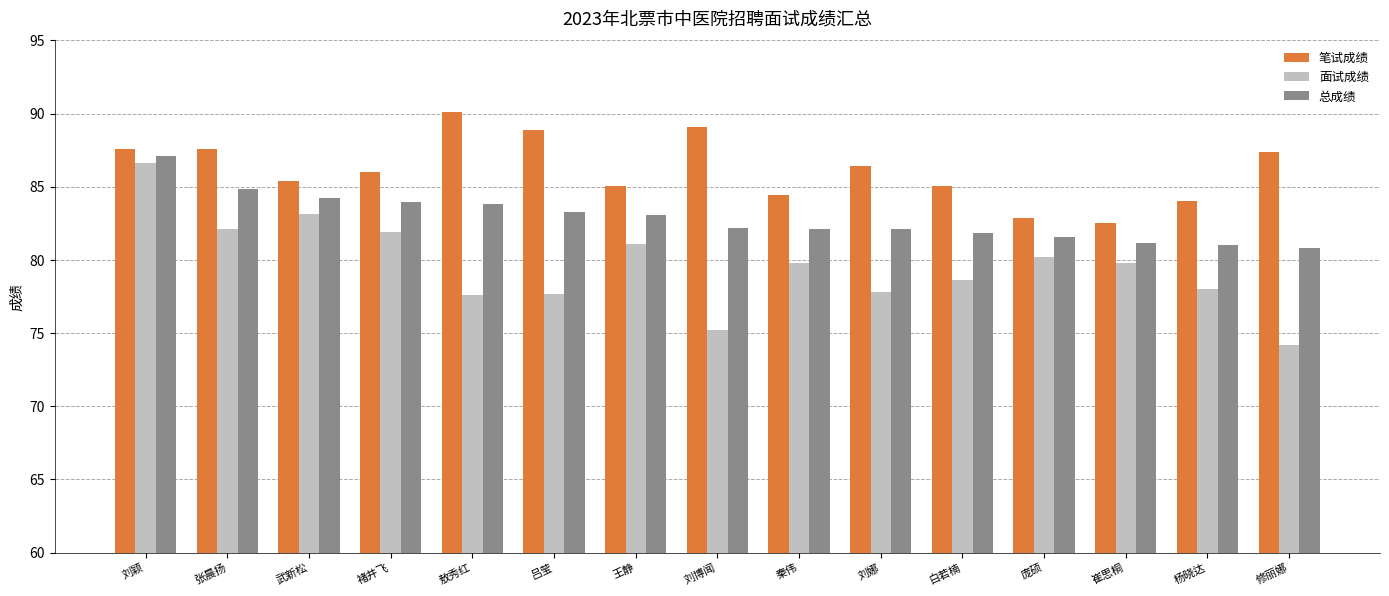

Between 敖秀红 and 崔思桐, which series saw the biggest shift?

笔试成绩